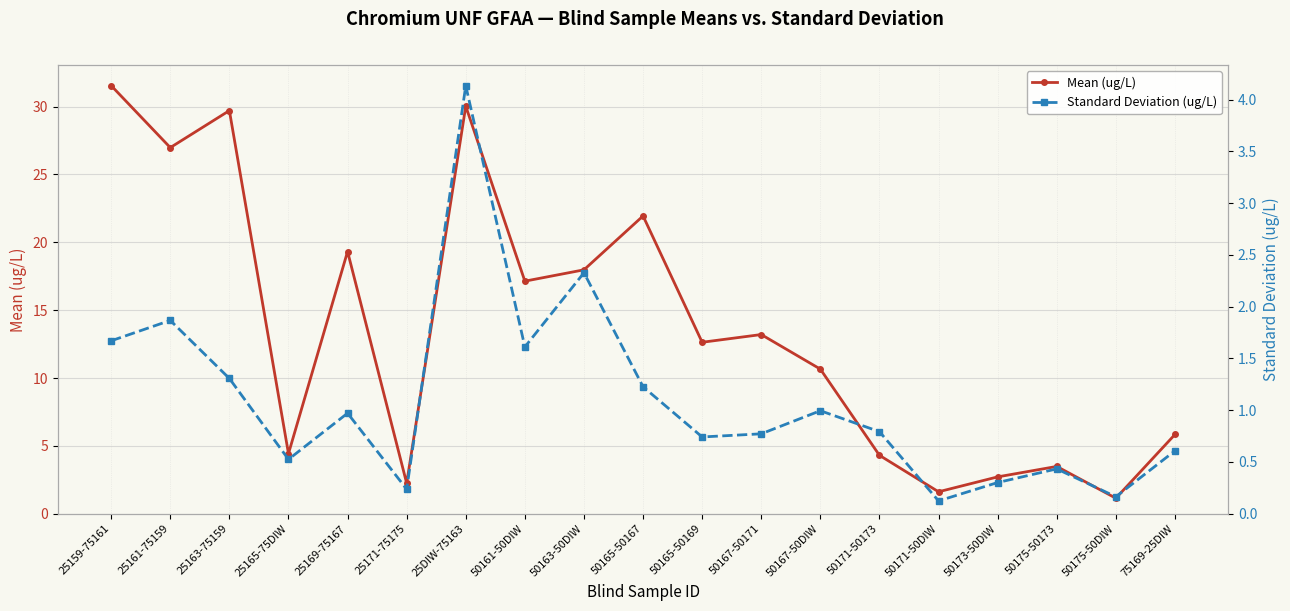

At which category does the chart reach its minimum across all series?

50171-50DIW